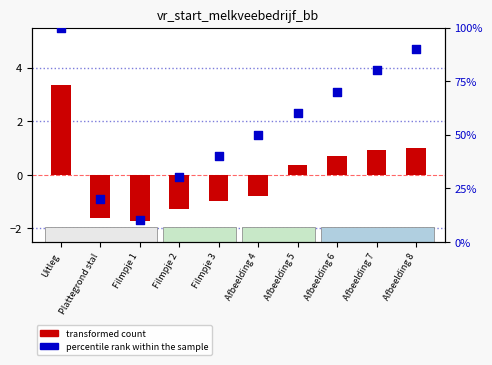

Which series has the largest total across all categories?

percentile rank within the sample